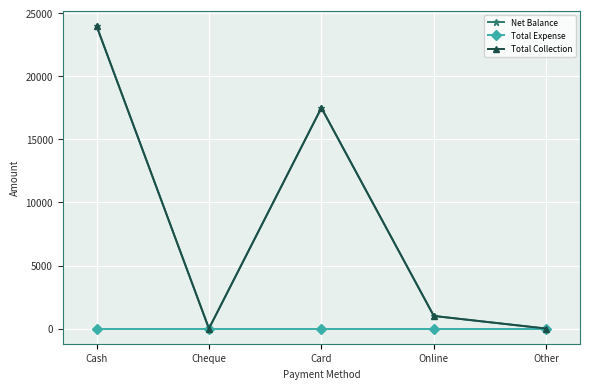

Does the chart have visible grid lines?

Yes